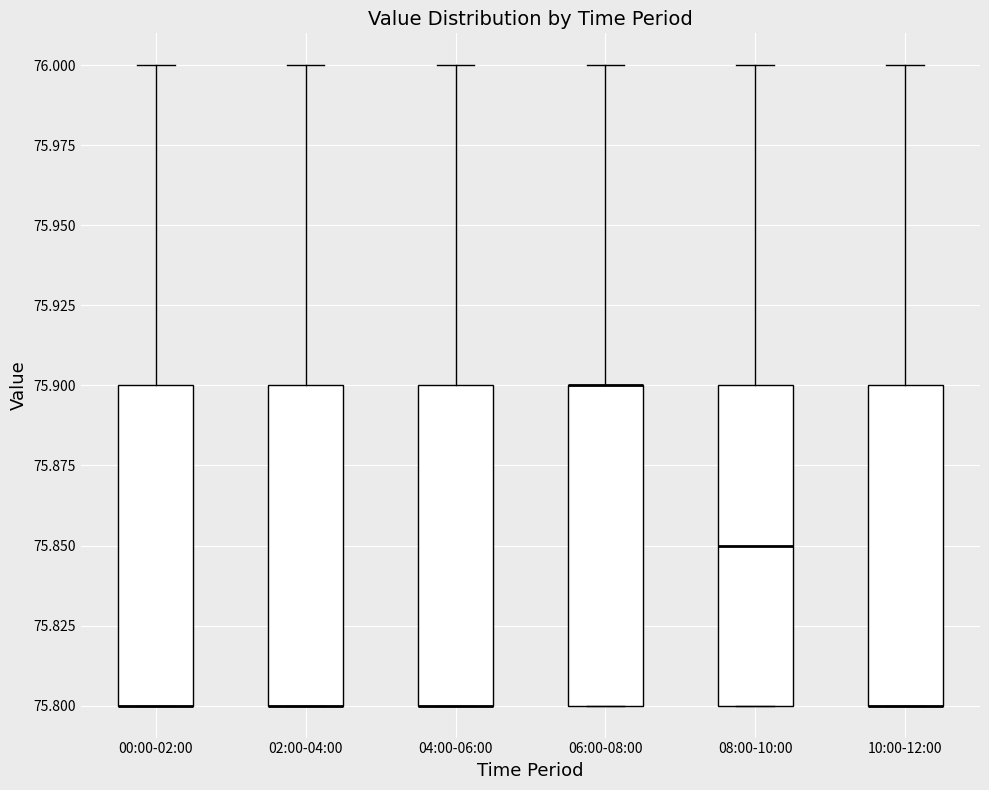

Where is the upper edge of the box for 10:00-12:00 on the y-axis? The values are not printed on the chart, so give them approximately, as read against the axis.

75.90